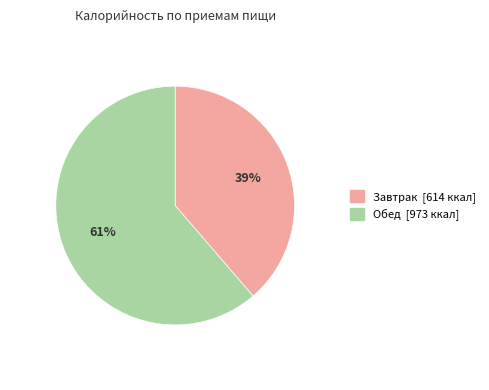

Rank the categories by value from lowest to highest.

Завтрак, Обед